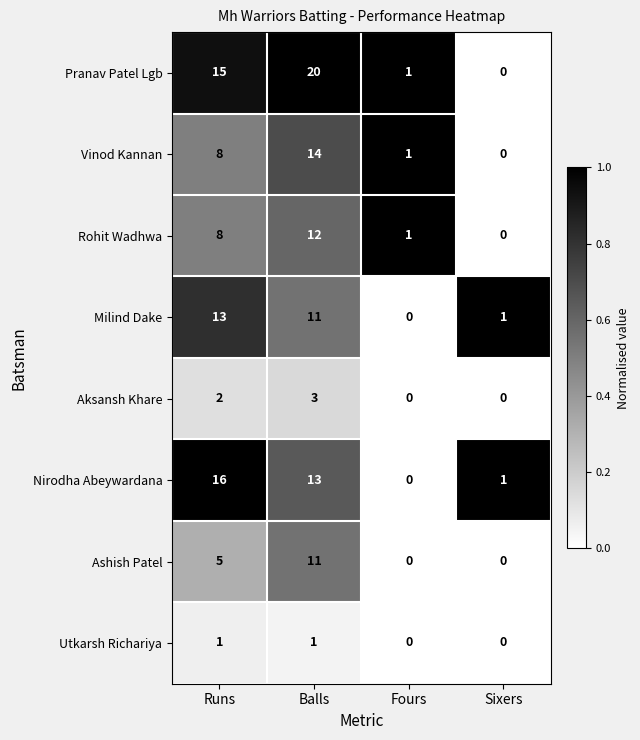

What is the sum of the Nirodha Abeywardana values at Runs and Fours?

16